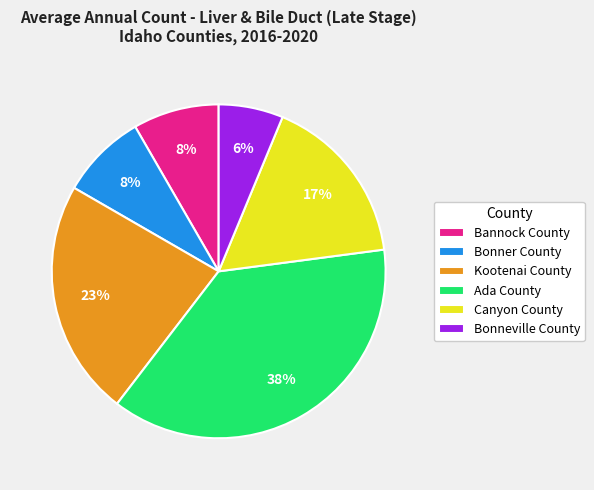

Is it true that Bannock County is 8% of the pie?

True